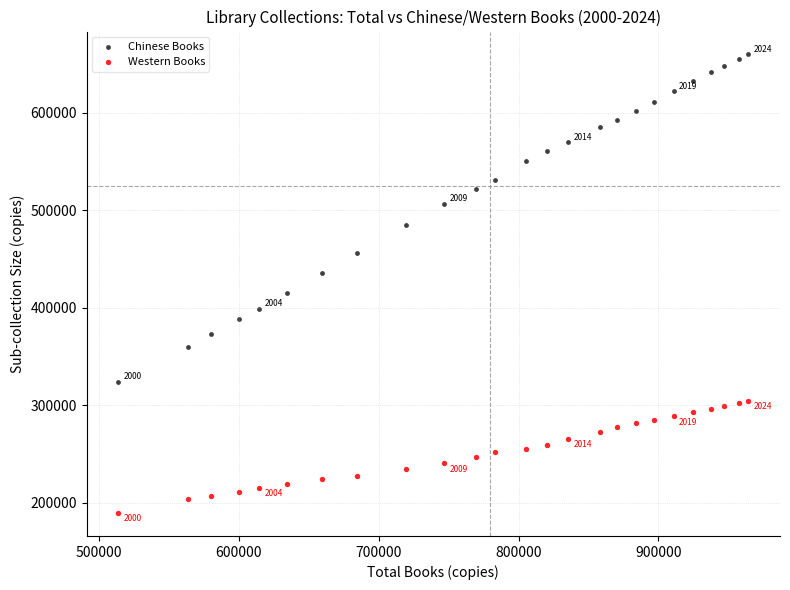

Which series has the largest Y range (max minus min)?

Chinese Books